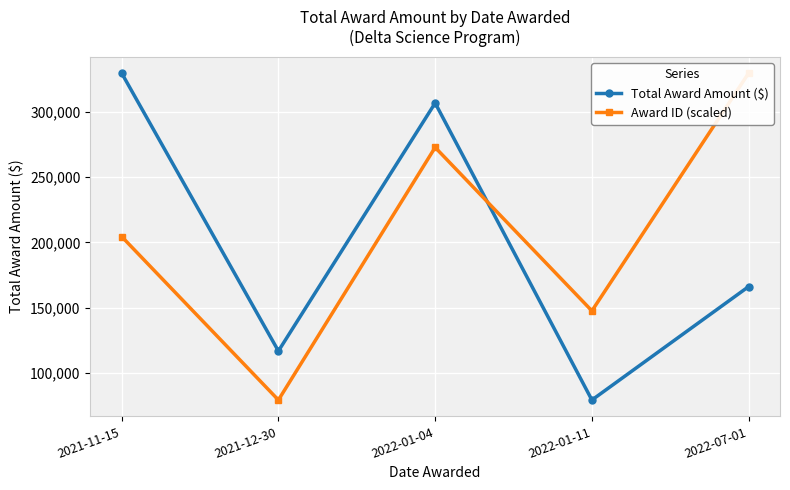

List the series in order of their peak value, lowest first.

Total Award Amount ($), Award ID (scaled)